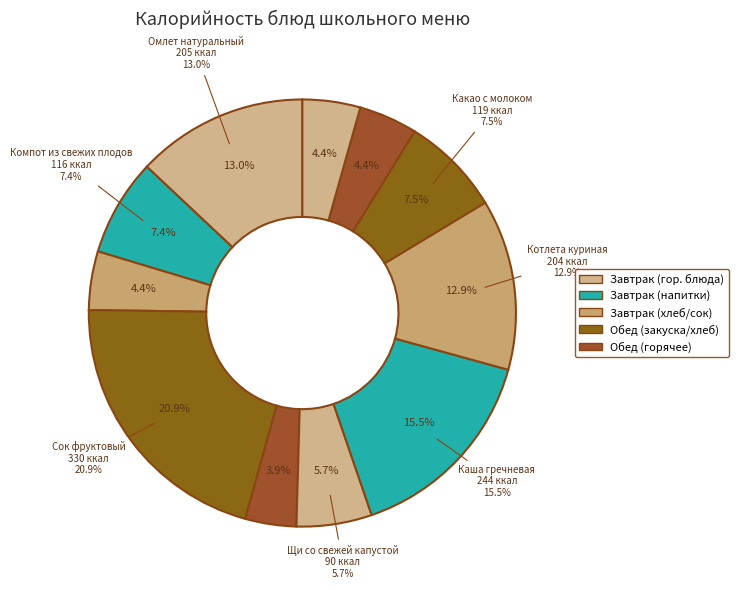

Does any single category account for the majority?

No